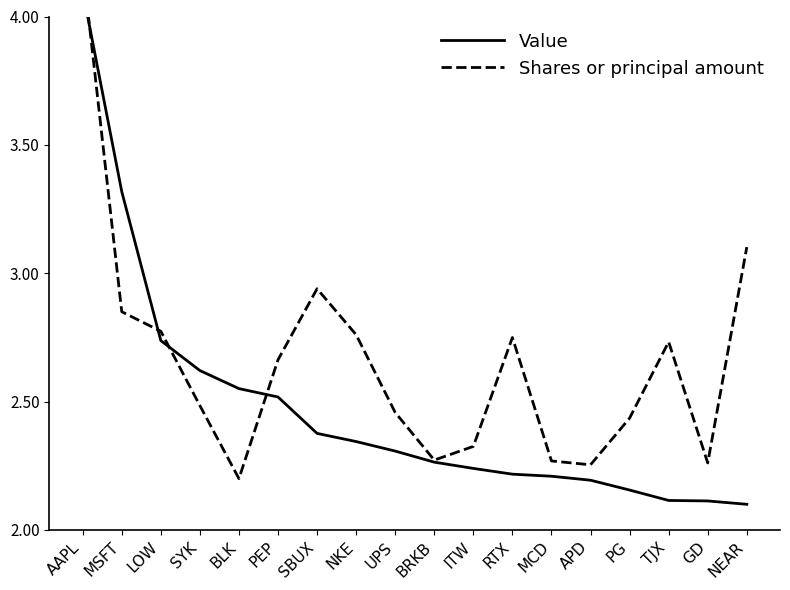

What is the label of the 7th point from the right?

RTX